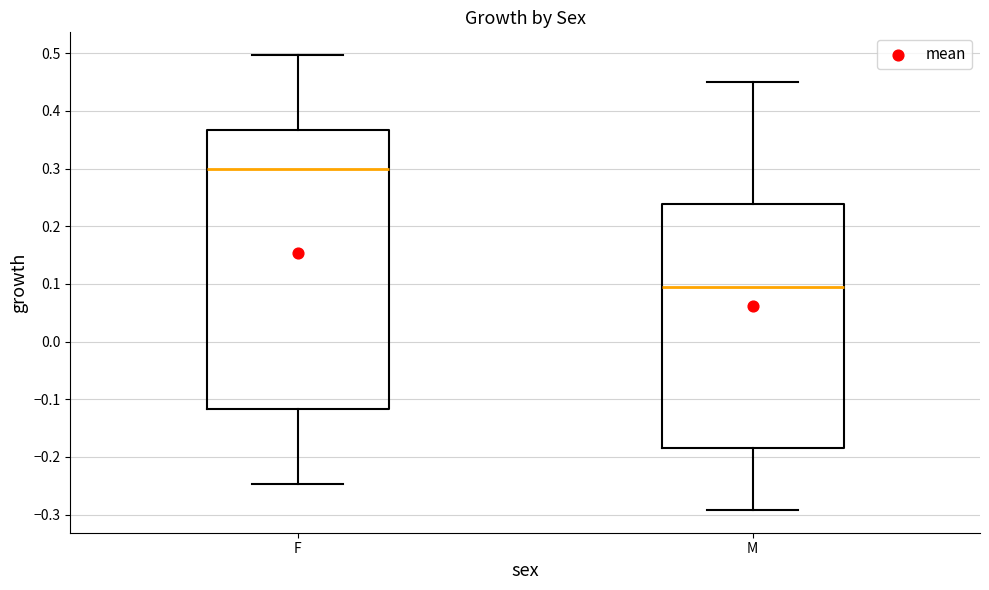

Comparing the boxes themselves (not the whiskers), which one is the tallest?

F